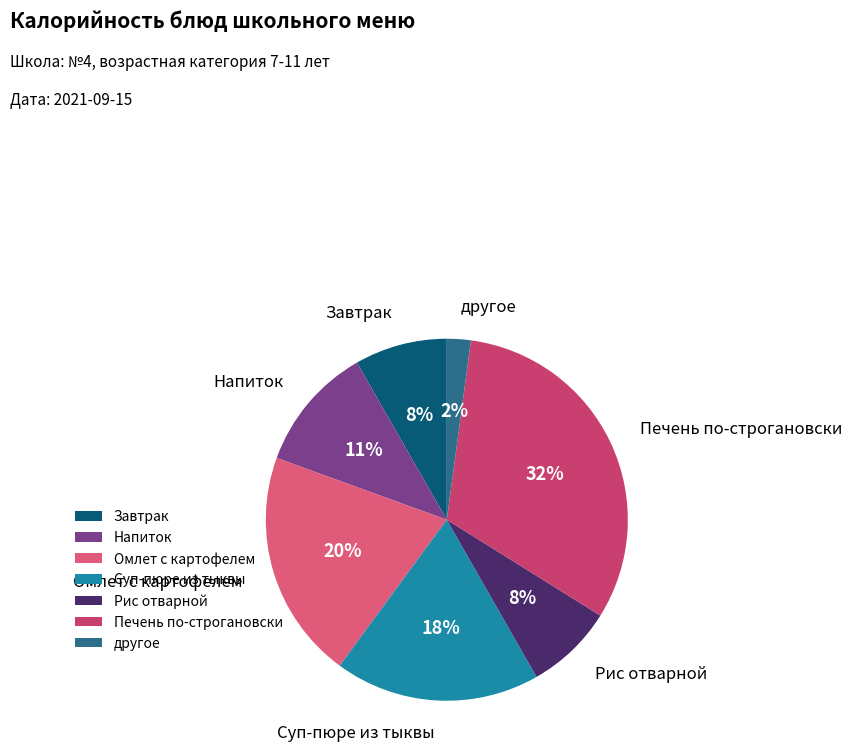

What is the smallest slice in the pie chart?

другое